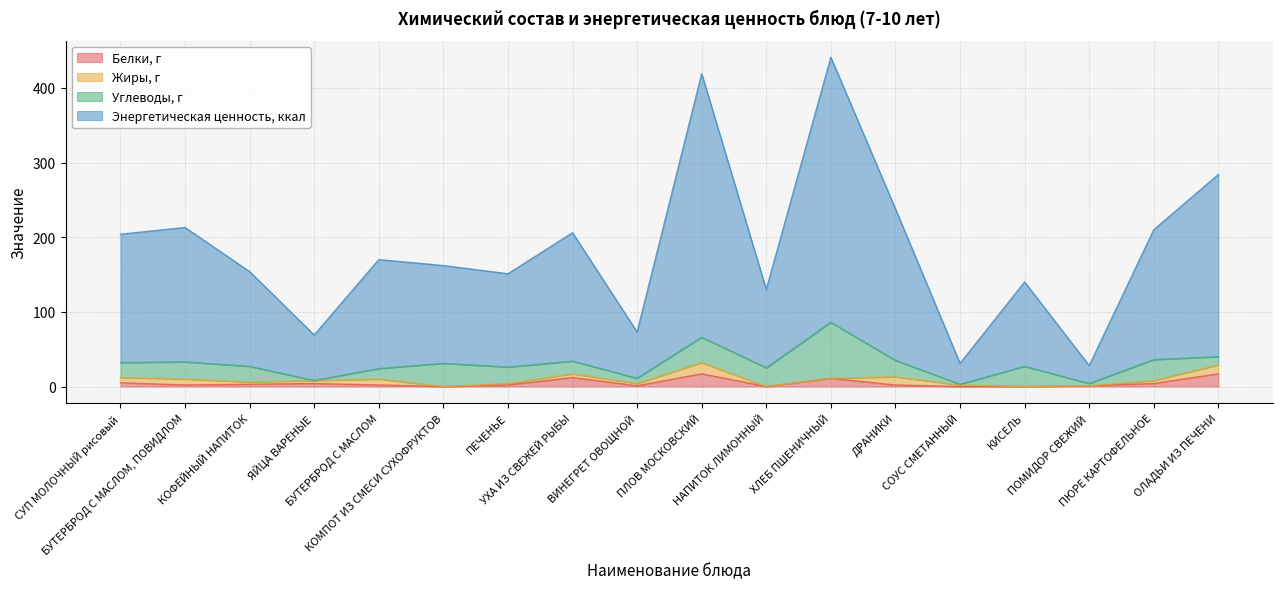

What is the difference between the Энергетическая ценность, ккал values at КОМПОТ ИЗ СМЕСИ СУХОФРУКТОВ and КОФЕЙНЫЙ НАПИТОК?

8